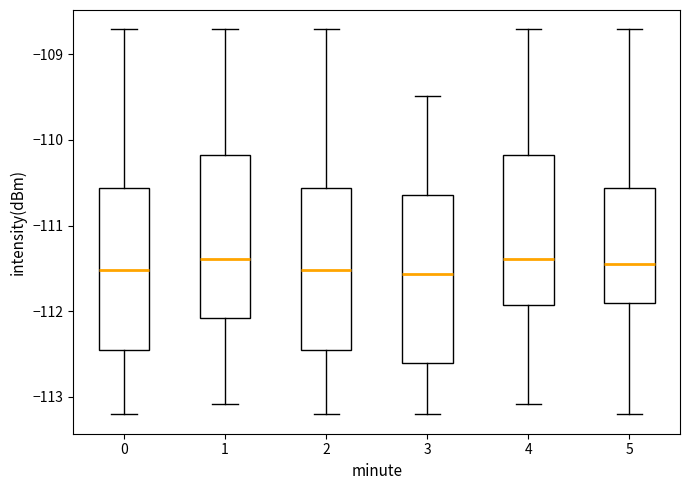

Reading left to right, transcribe this box plot: for each box, give where its median line is, the range the box spans, and where its two whiskers end, as read against the y-axis. The values are not printed on the chart, so give them approximately, as read against the axis.

0: median -111.5, box -112.5 to -110.6, whiskers -113.2 to -108.7
1: median -111.4, box -112.1 to -110.2, whiskers -113.1 to -108.7
2: median -111.5, box -112.5 to -110.6, whiskers -113.2 to -108.7
3: median -111.6, box -112.6 to -110.6, whiskers -113.2 to -109.5
4: median -111.4, box -111.9 to -110.2, whiskers -113.1 to -108.7
5: median -111.5, box -111.9 to -110.6, whiskers -113.2 to -108.7